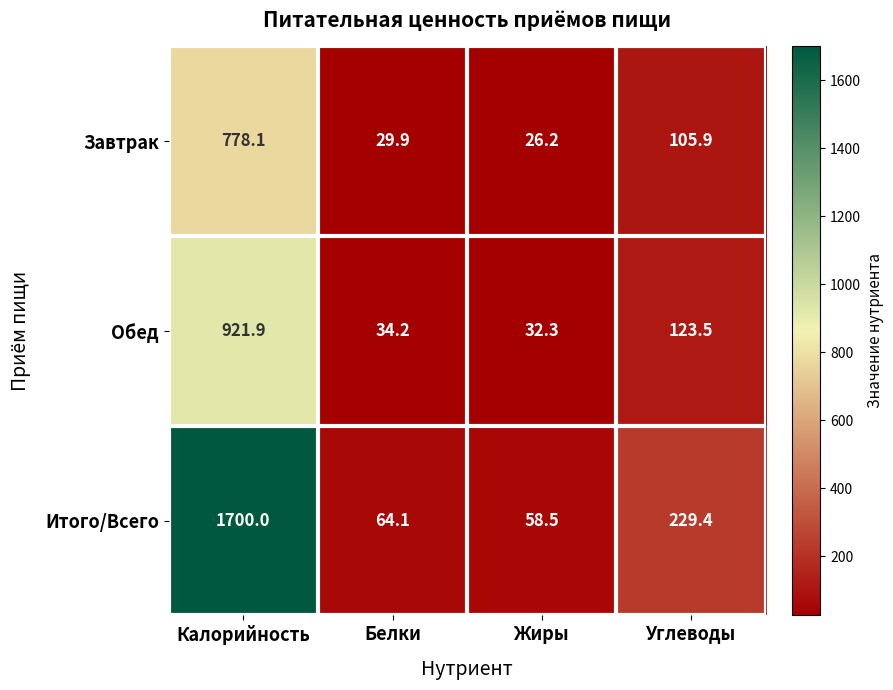

True or false: Завтрак has a value of 44.0 at Жиры.

False